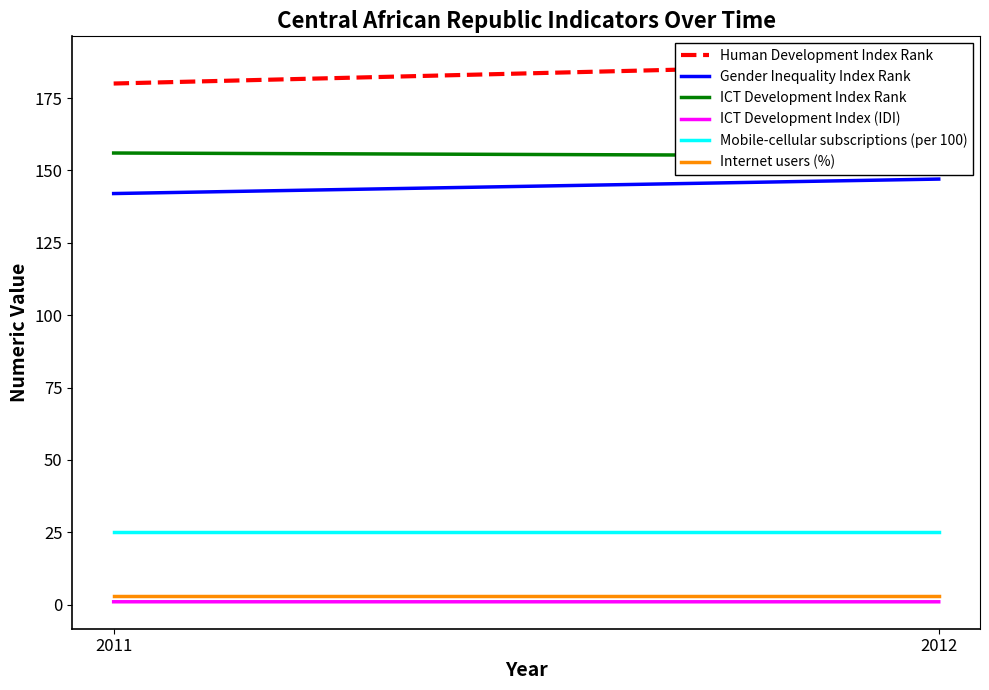

Which category has the lowest value across all series?

2012